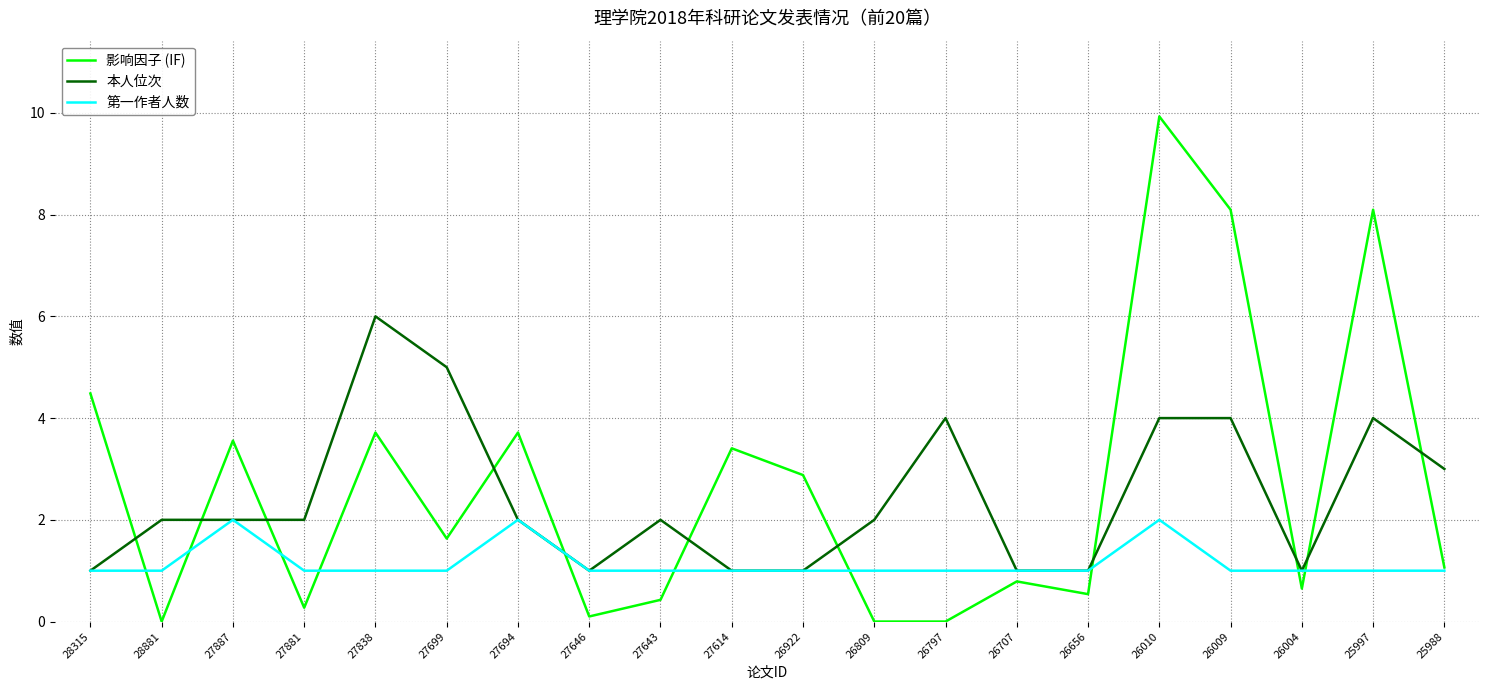

What is the total value across all series at 26656?

2.5